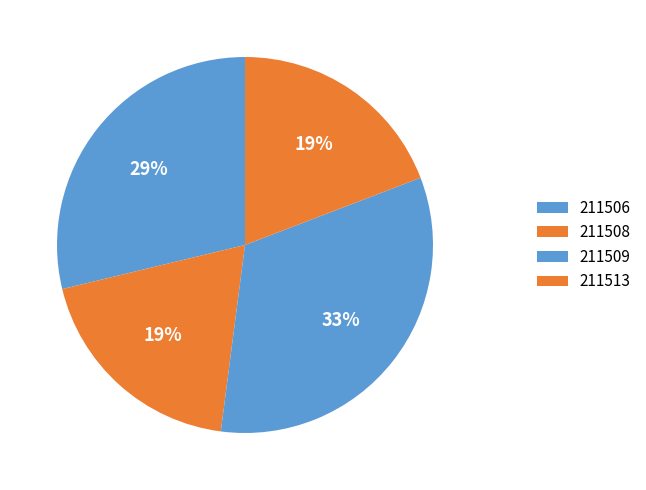

What is the change in value from 211506 to 211513?

-3.5